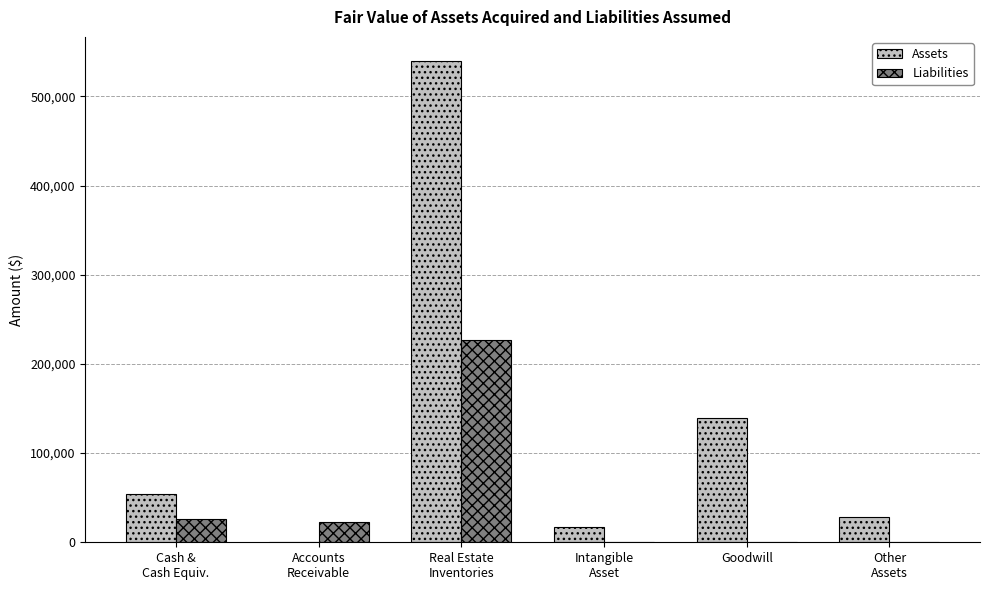

True or false: Assets has a value of 183904 at Goodwill.

False